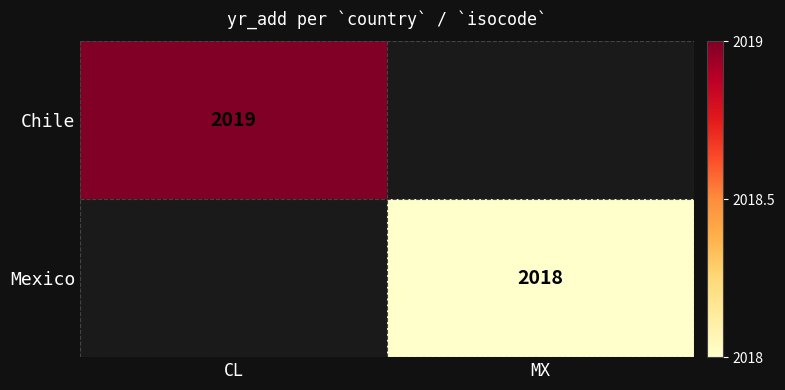

The value of Mexico at MX is 2018. True or false?

True